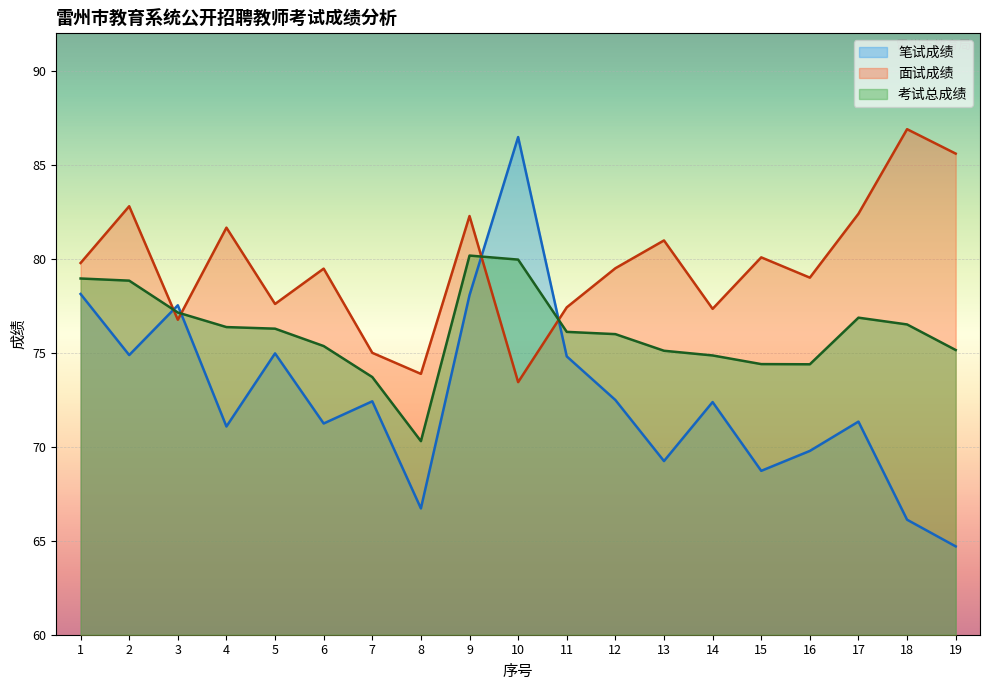

List the series in order of their overall mean, lowest first.

笔试成绩, 考试总成绩, 面试成绩